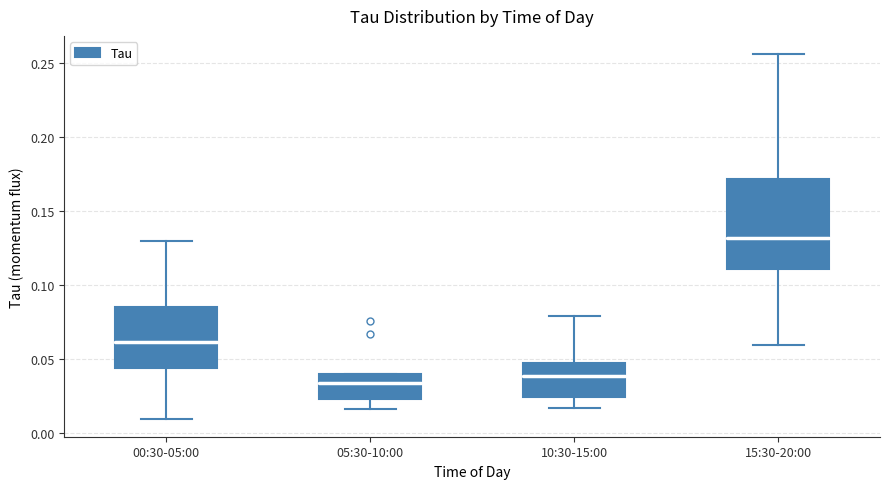

Comparing the boxes themselves (not the whiskers), which one is the tallest?

15:30-20:00